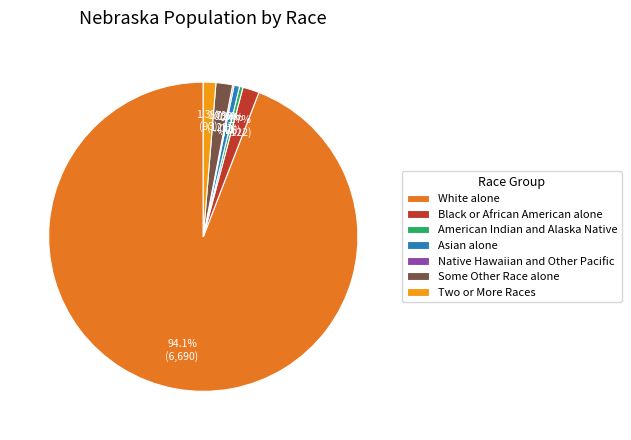

To the nearest percent, what is the combined percentage of Some Other Race alone and Two or More Races?

3%